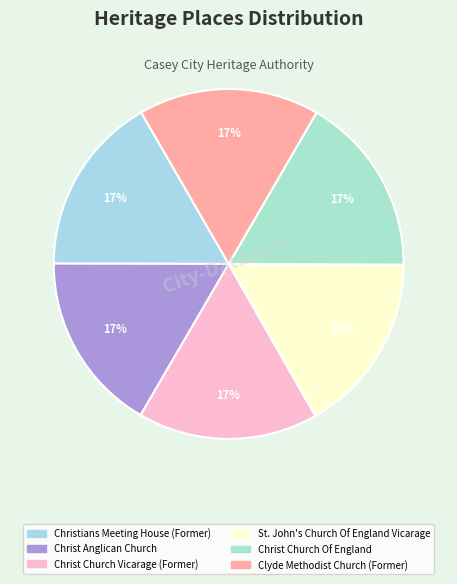

How many slices are in this pie chart?

6